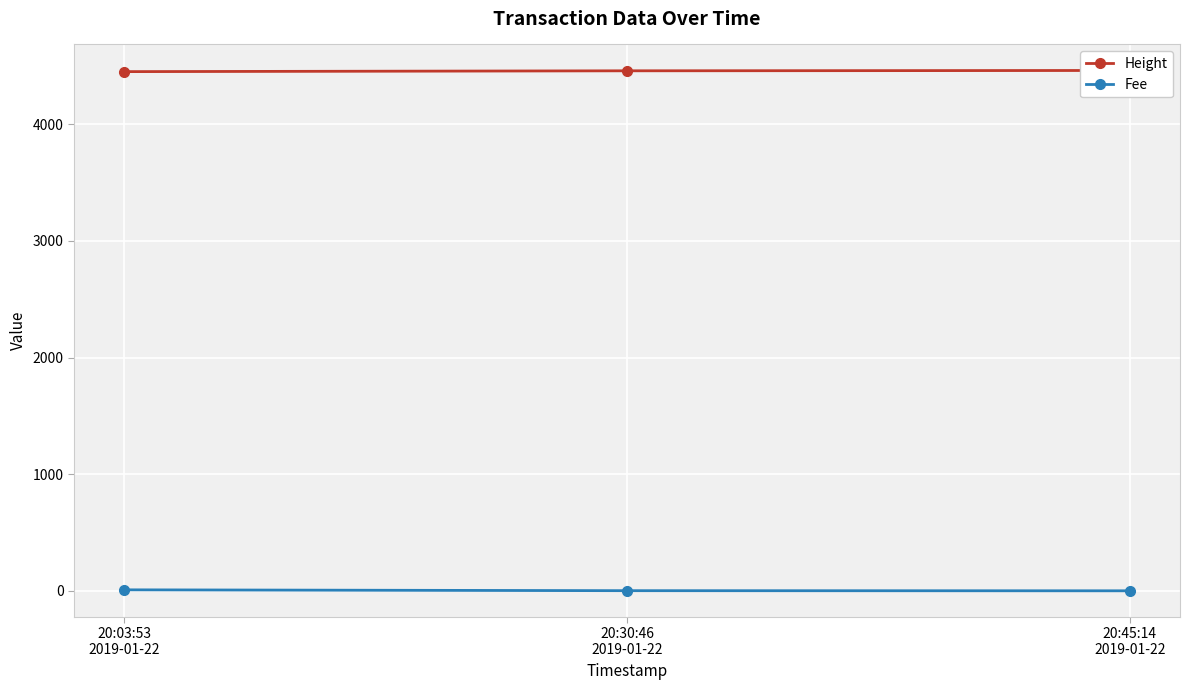

Which series changed the most between 20:03:53
2019-01-22 and 20:45:14
2019-01-22?

Height